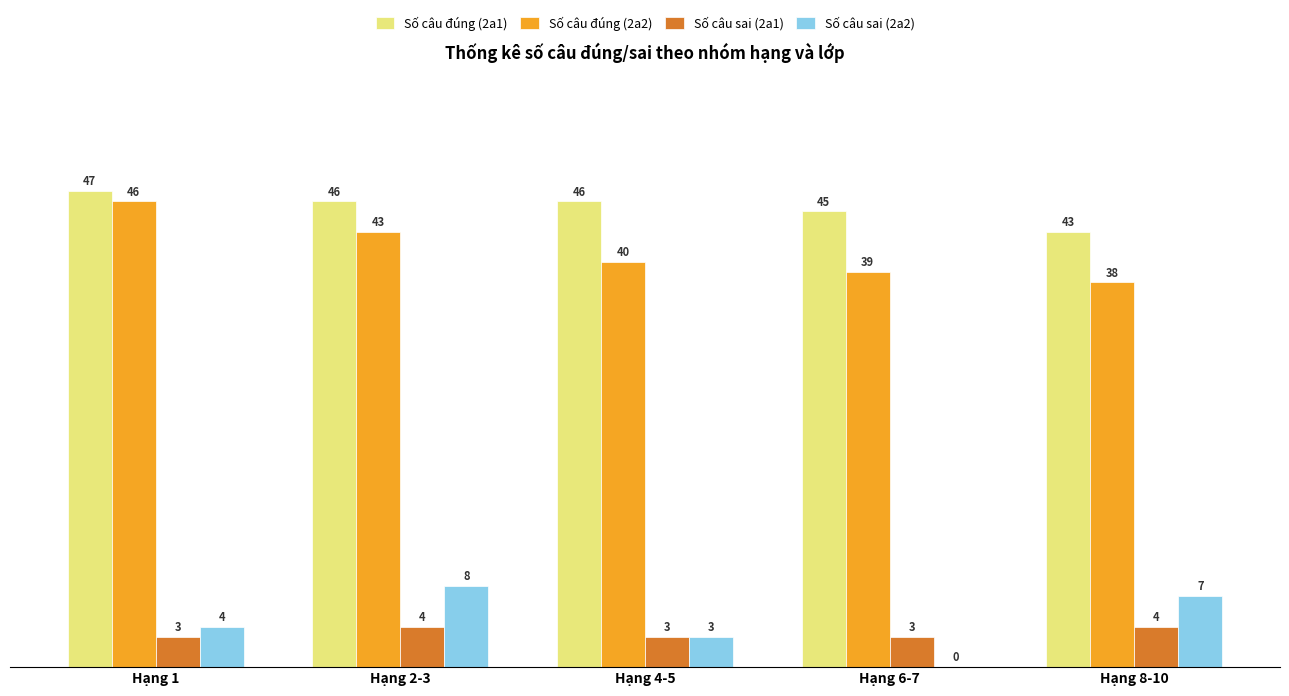

At which category does the chart reach its peak across all series?

Hạng 1